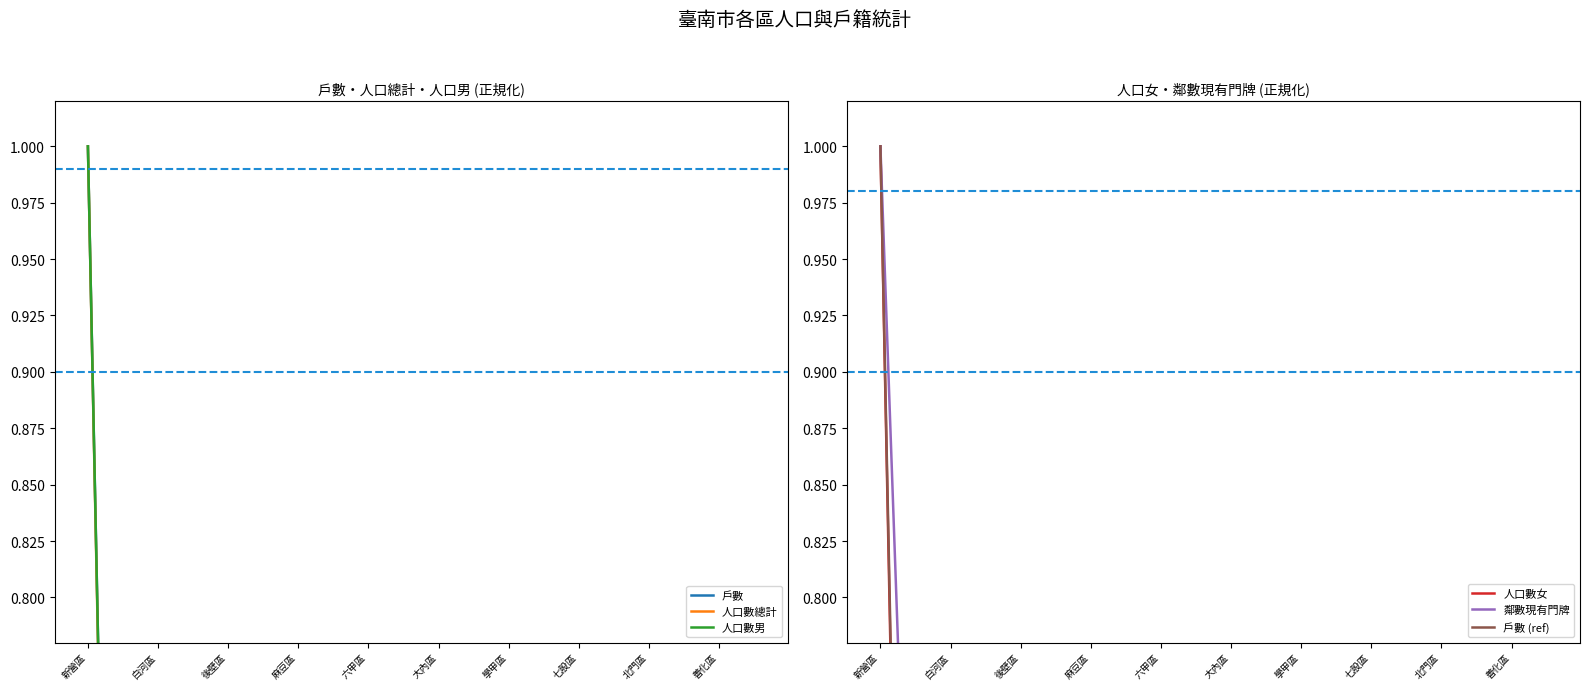

How many data points does each series have?

20